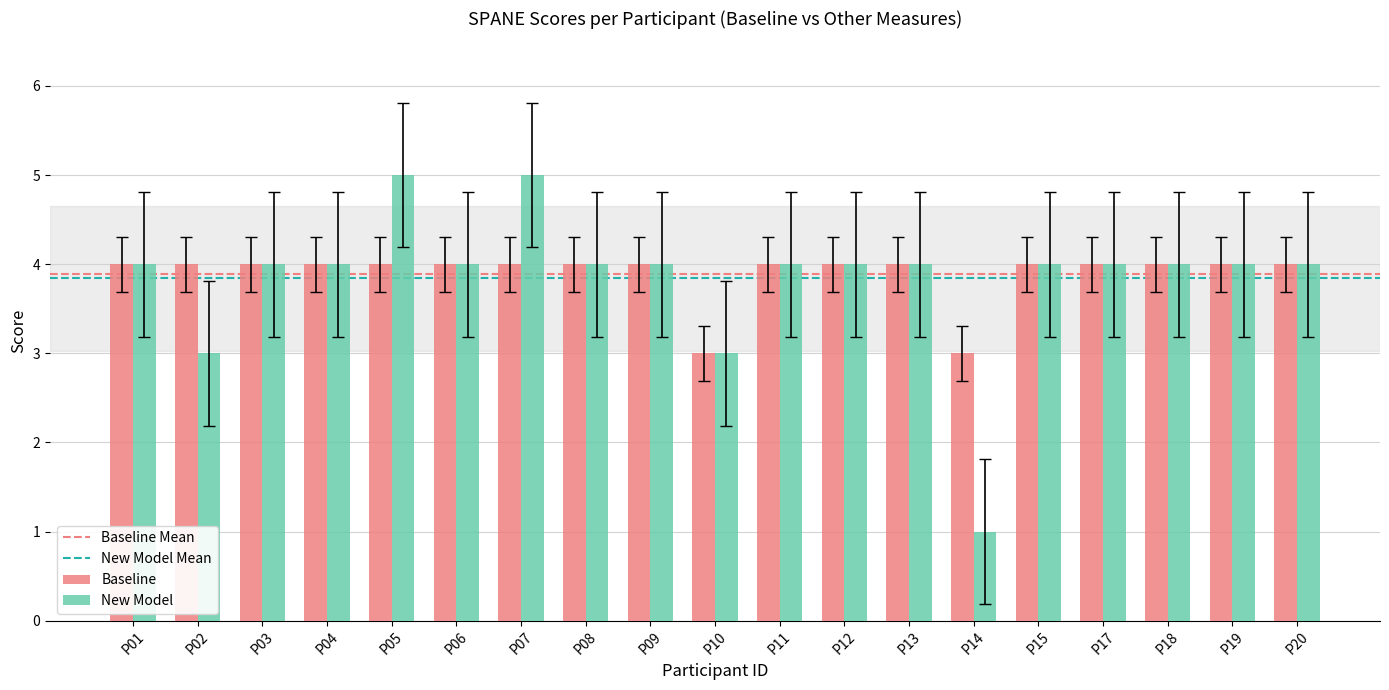

Rank the series by their maximum value, from highest to lowest.

New Model, Baseline